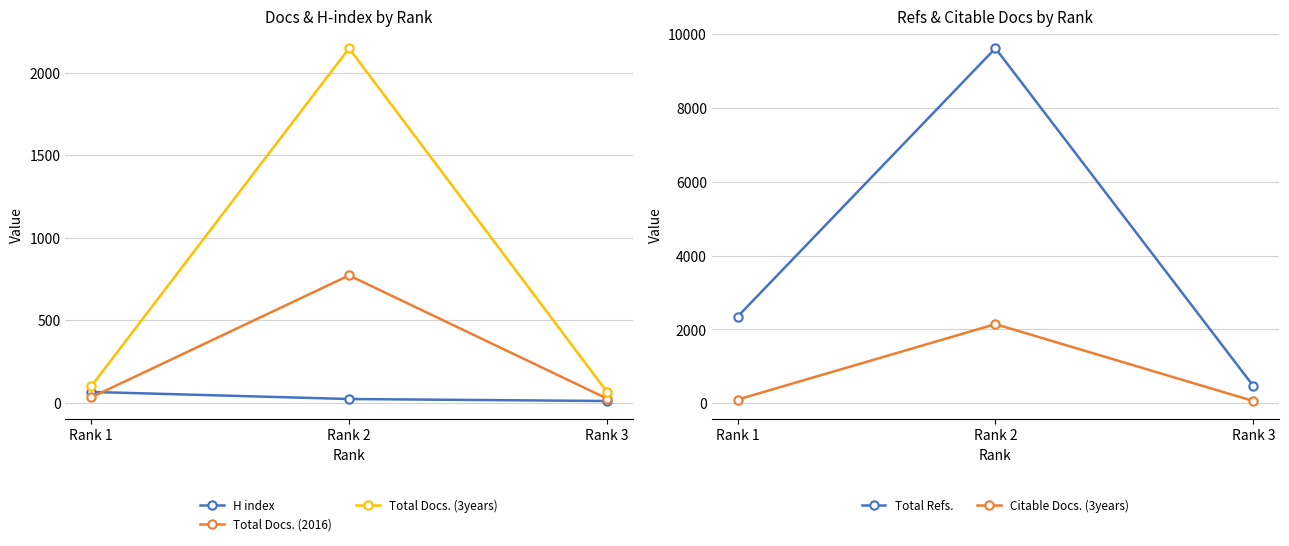

Between Rank 2 and Rank 3, which series saw the biggest shift?

Total Refs.